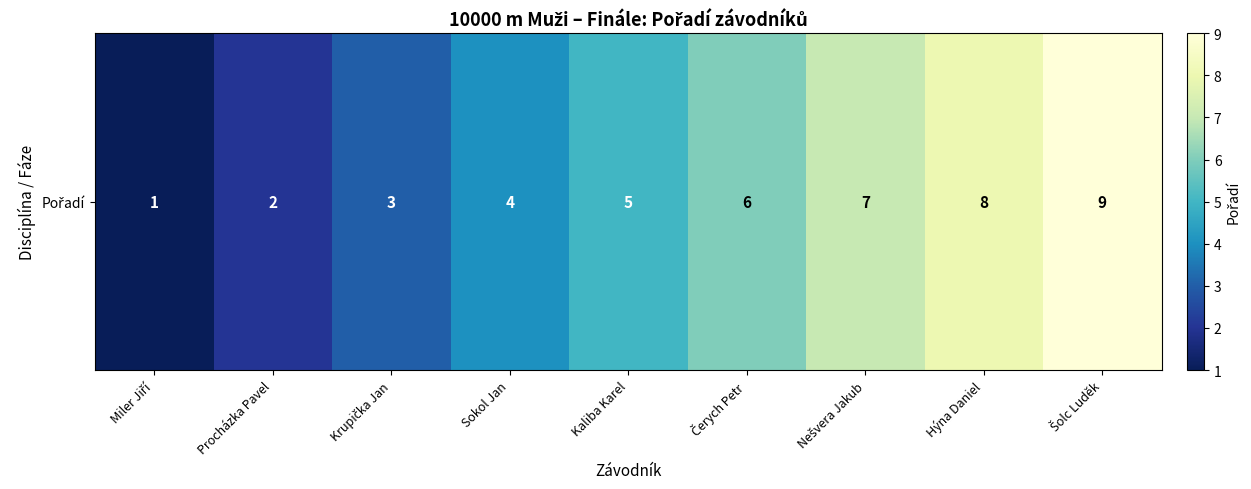

Reading right to left, what are all the values shown in this chart?

9	8	7	6	5	4	3	2	1